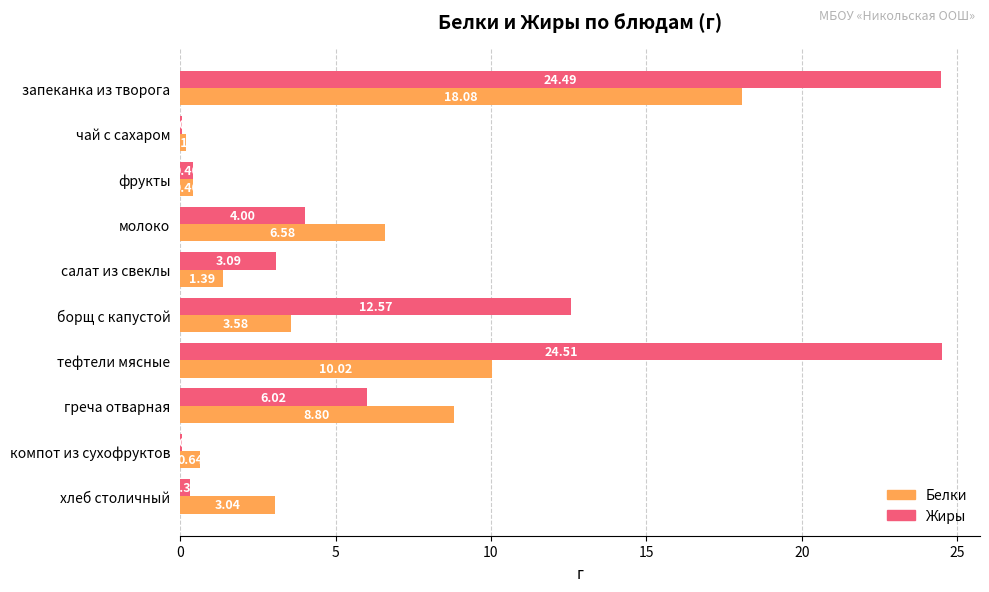

At which category is the sum across all series the highest?

запеканка из творога